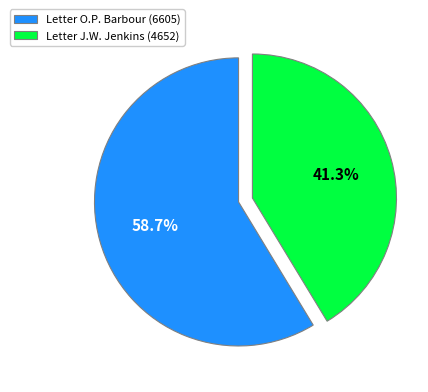

Which slice is the largest?

Letter O.P. Barbour (6605)